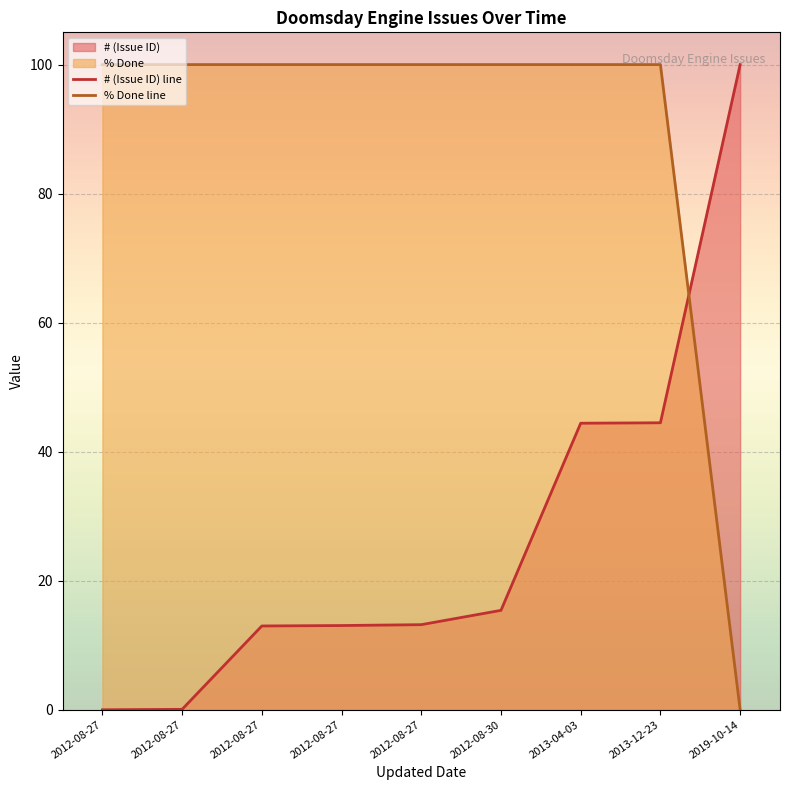

Reading left to right, transcribe all the data shown in this chart.

# (Issue ID) line: 0.0	0.1	13.0	13.1	13.2	15.4	44.4	44.5	100.0
% Done line: 100.0	100.0	100.0	100.0	100.0	100.0	100.0	100.0	0.0